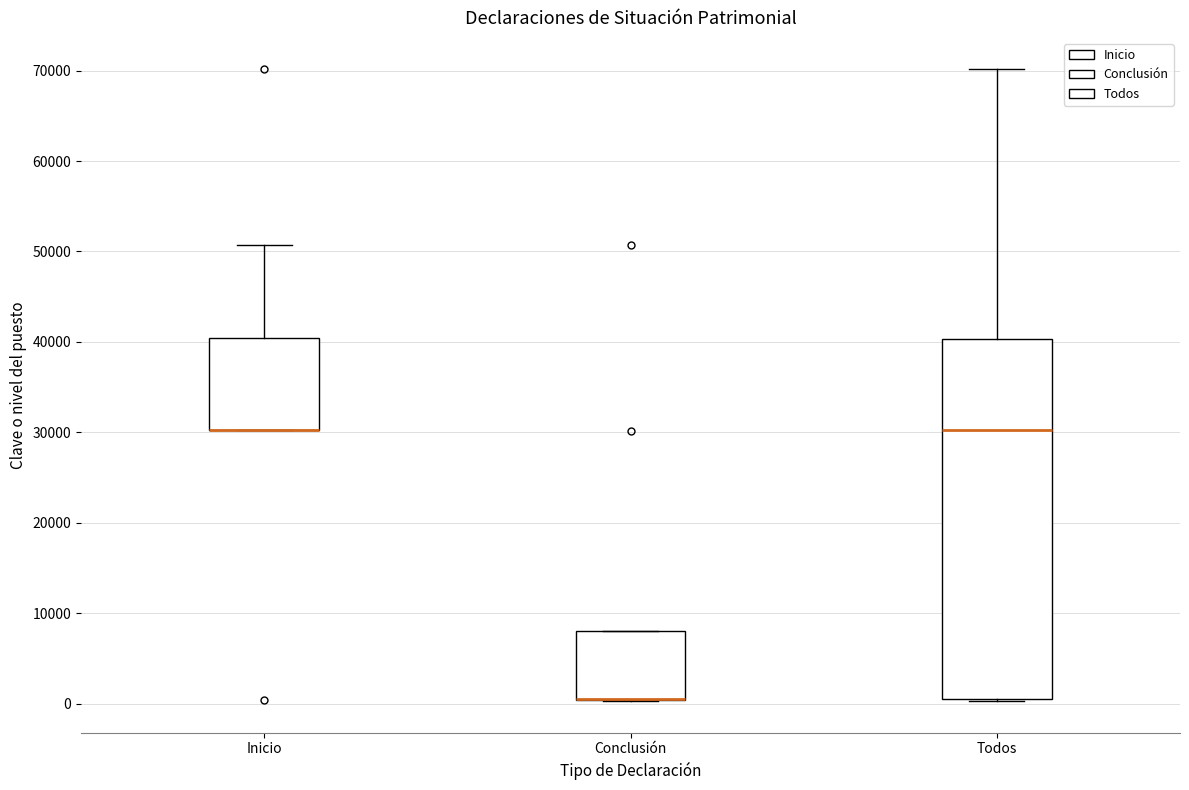

Which box is the tallest, from its lower edge to its upper edge?

Todos